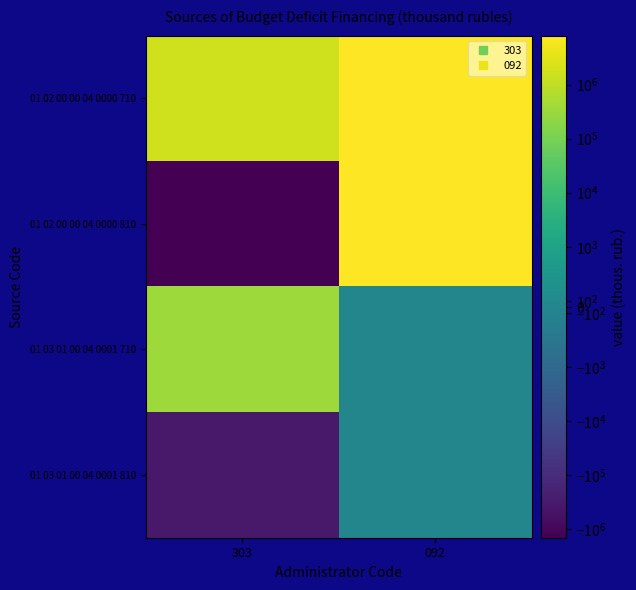

What is the total value across all series at 303?

314155.3